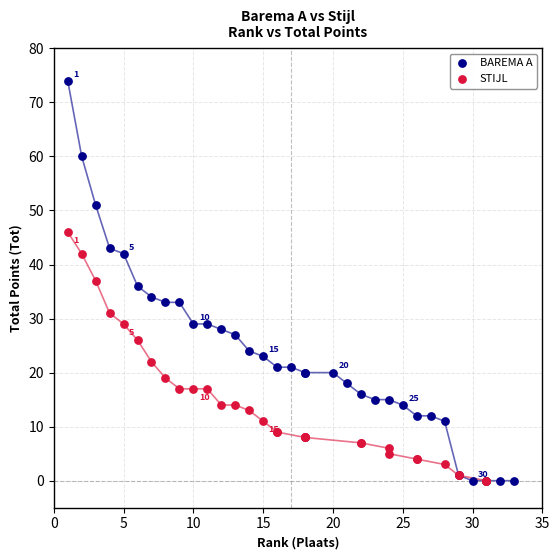

Which series has the largest Y range (max minus min)?

BAREMA A